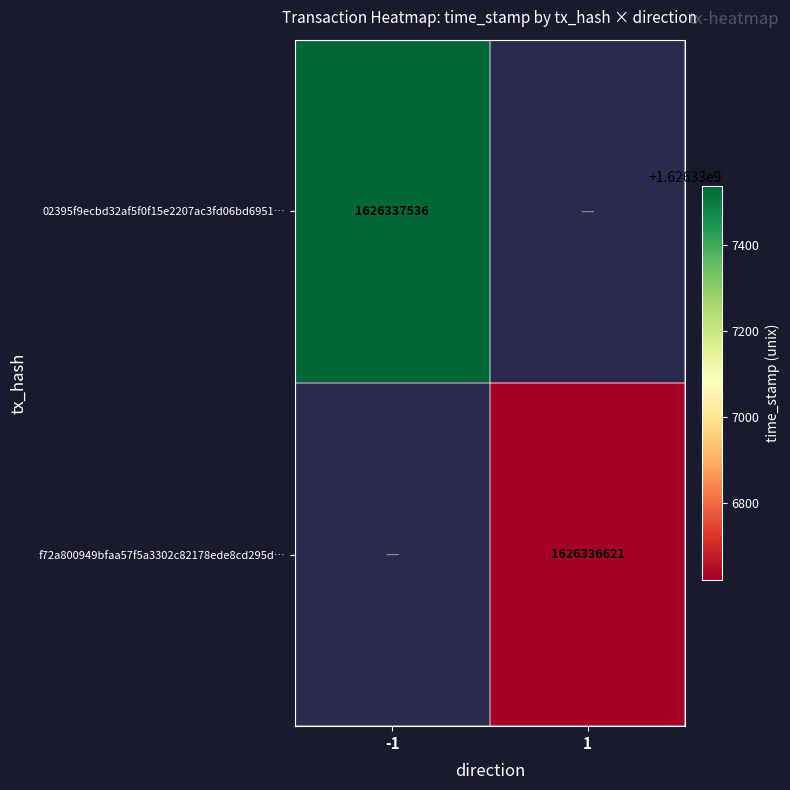

How many values in 02395f9ecbd32af5f0f15e2207ac3fd06bd6951 are above zero?

1